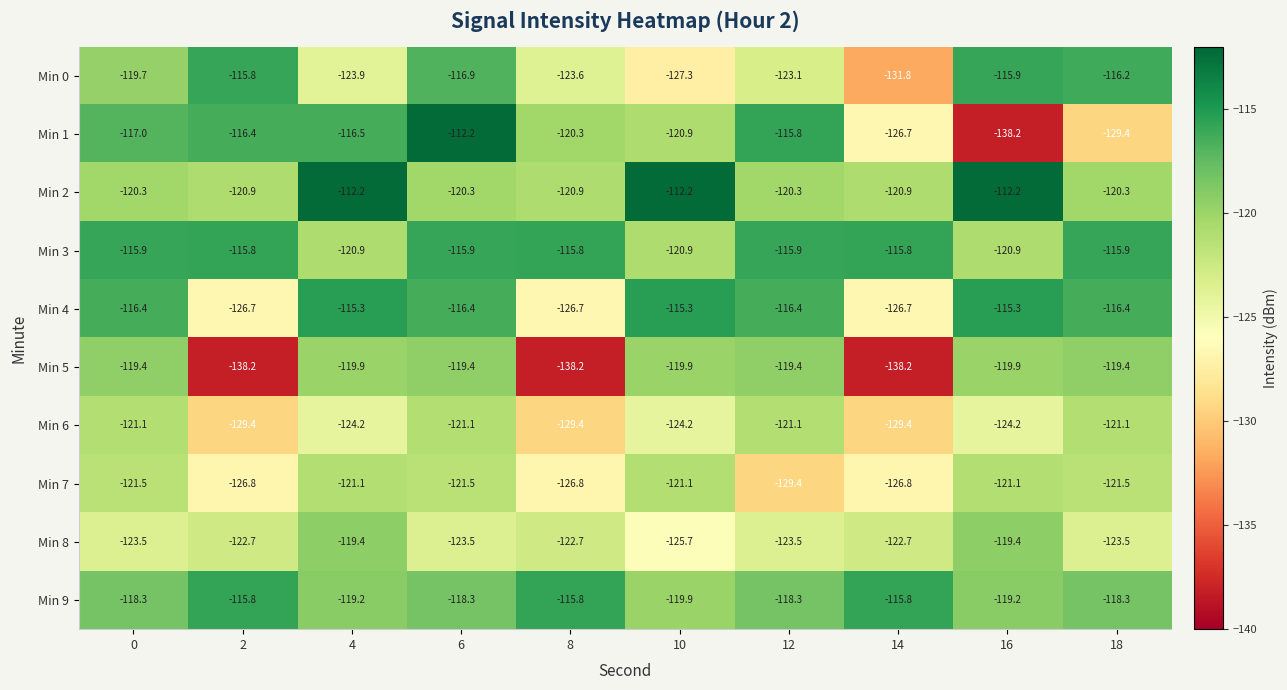

What is the average value of the Min 5 series?

-125.2